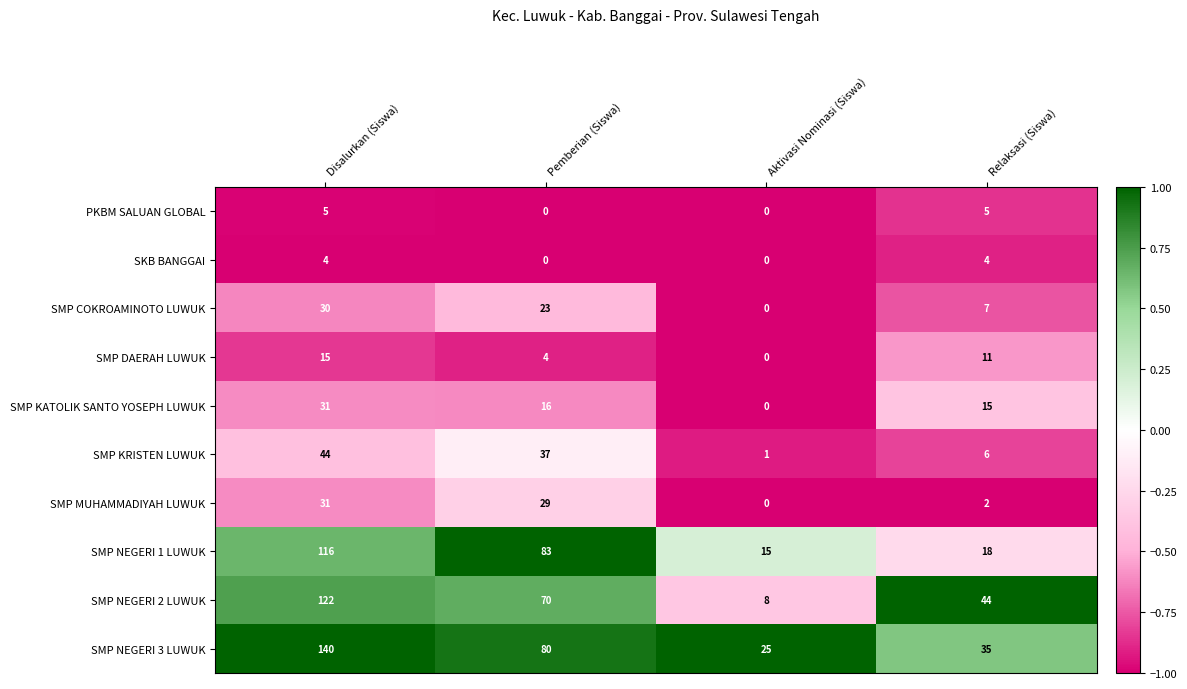

The value of SMP NEGERI 1 LUWUK at Relaksasi (Siswa) is 7. True or false?

False